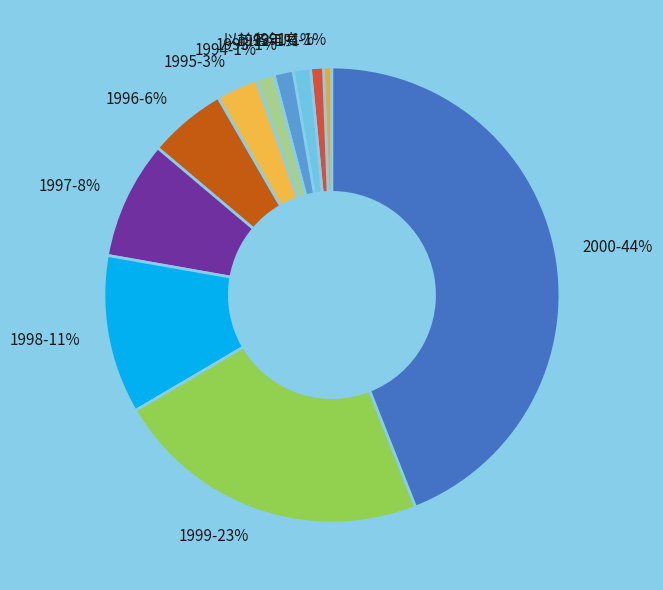

Which slice is the smallest?

以前各年度